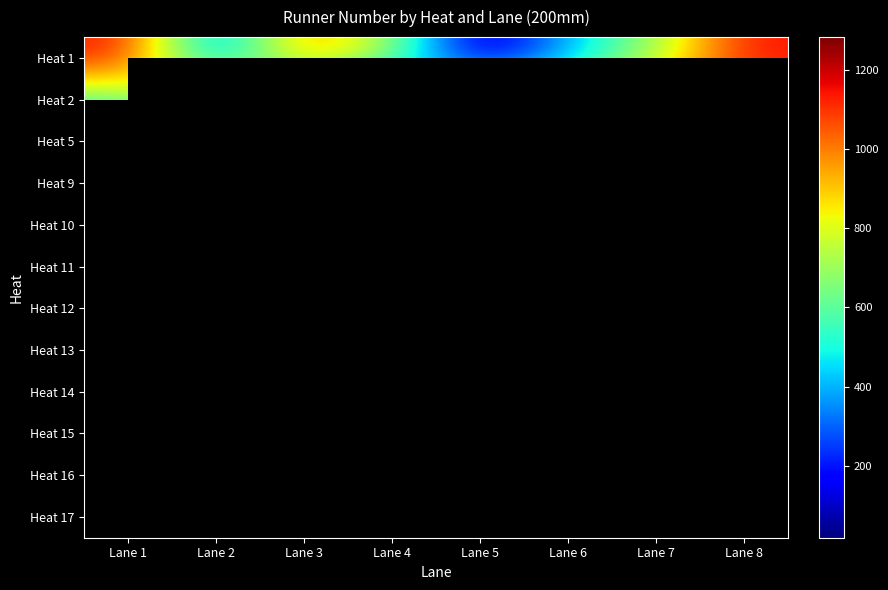

How many series are shown in this chart?

12